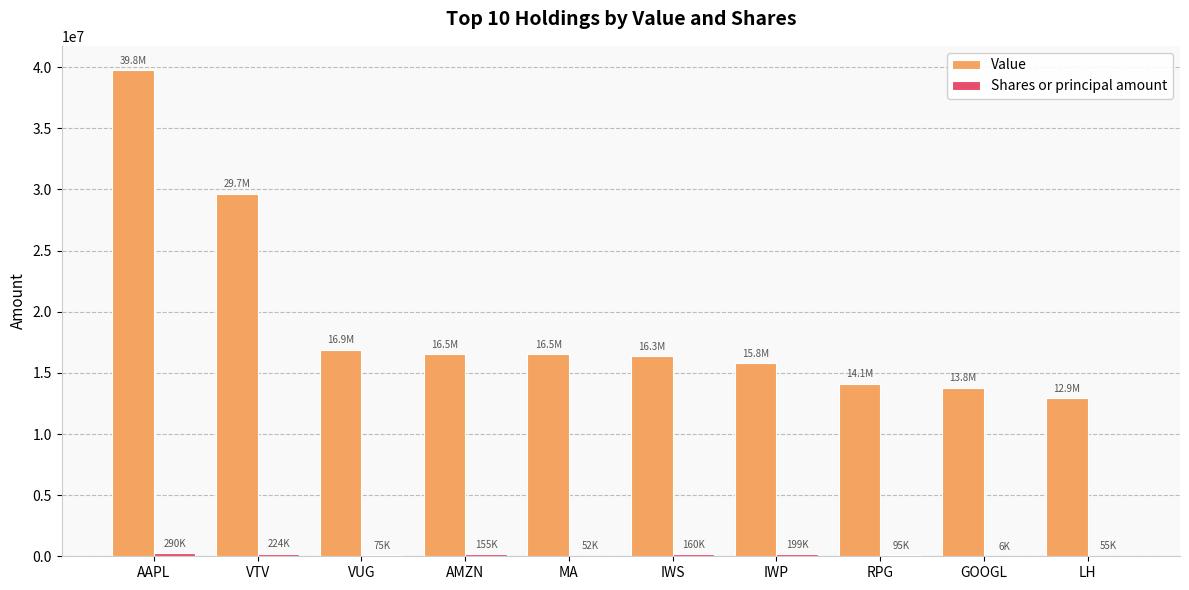

The Value series shows 6109095 at MA. True or false?

False